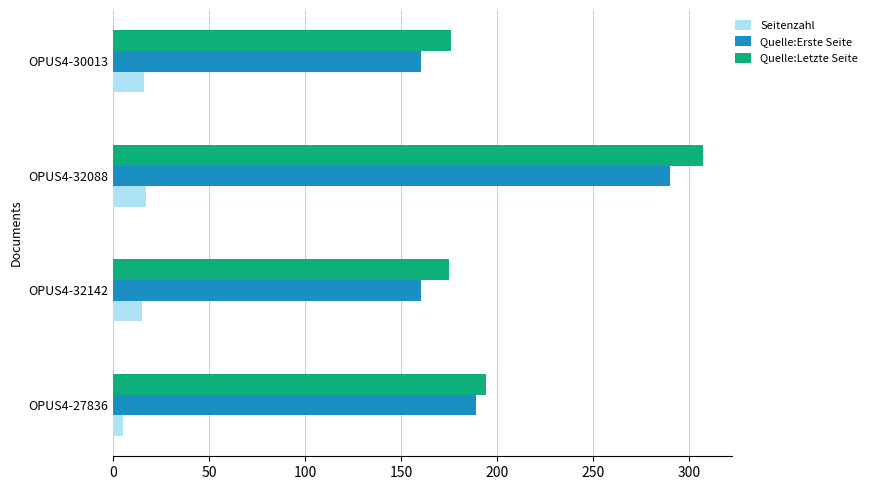

Which series has the largest range (max minus min)?

Quelle:Letzte Seite